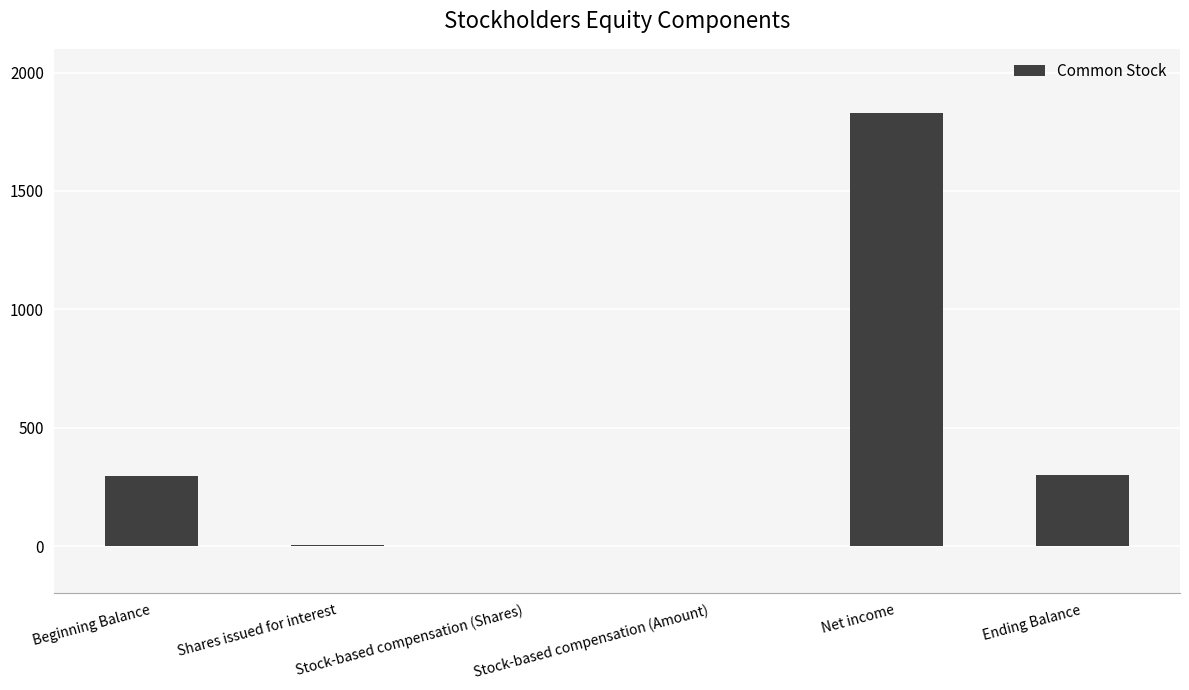

True or false: the data shows 0 at Stock-based compensation (Shares).

True